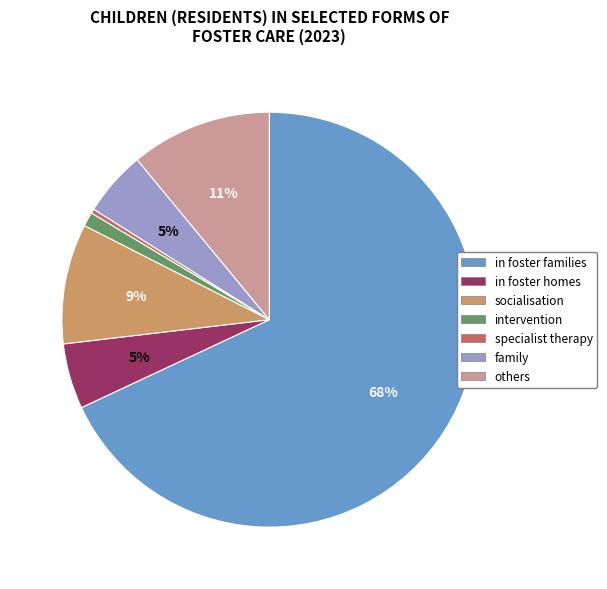

Is it true that family is 1% of the pie?

False